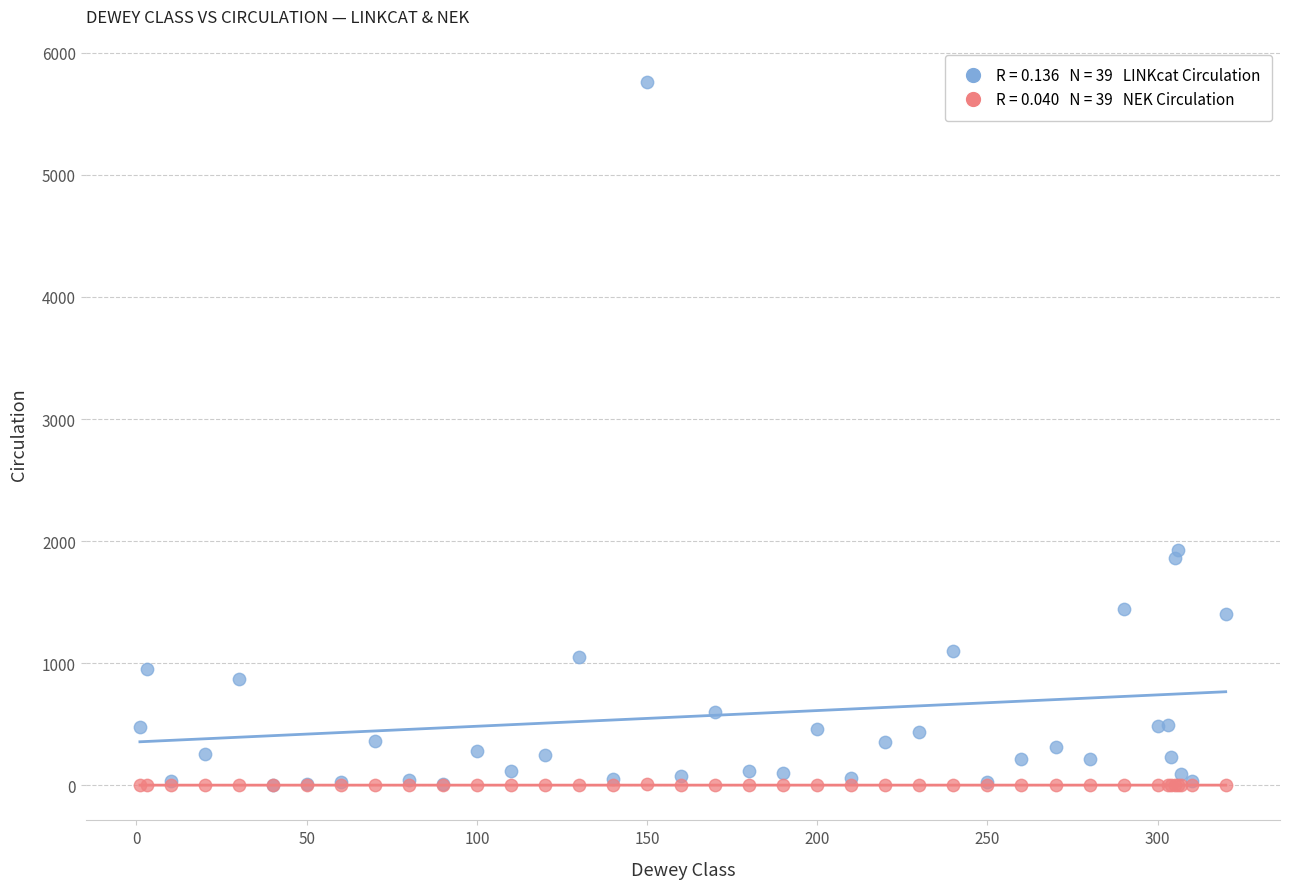

Across all series, what Y value is closest to 2880?

1926